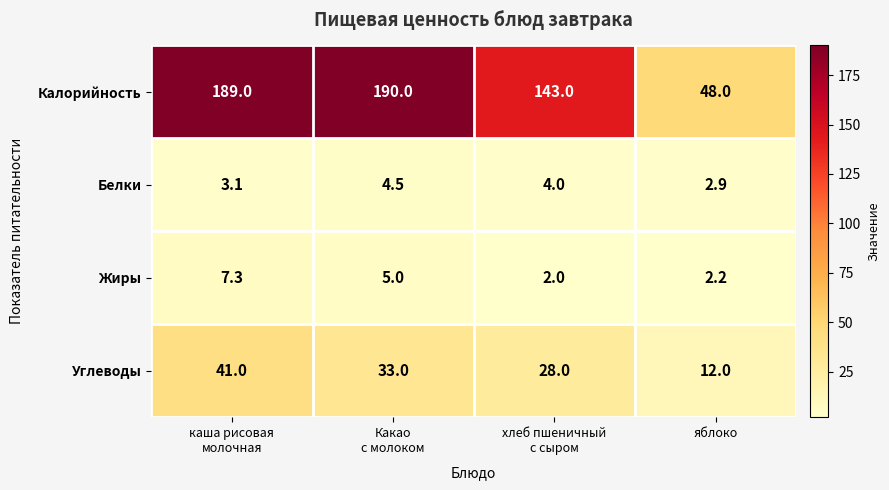

What is the average value of the Жиры series?

4.1